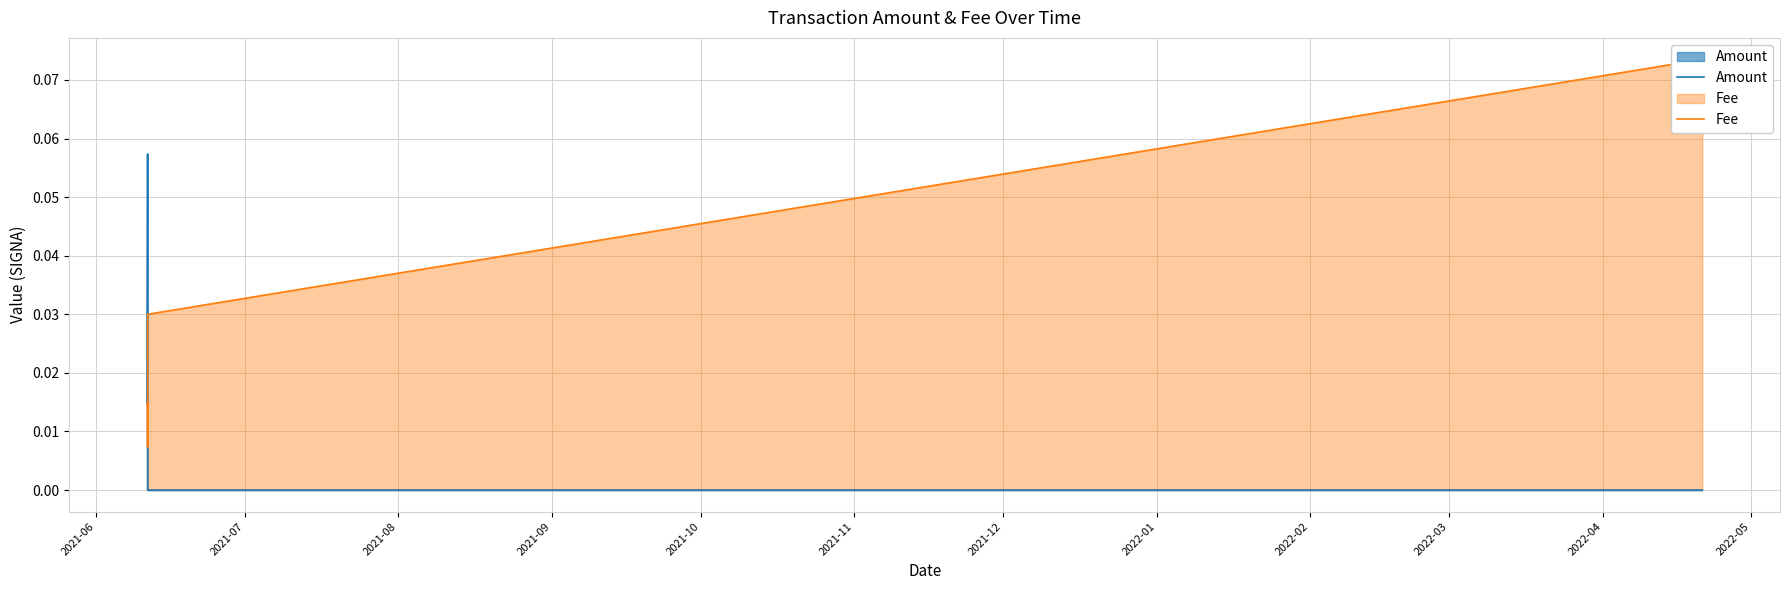

Between 2021-06 and 2021-08, which series saw the biggest shift?

Amount